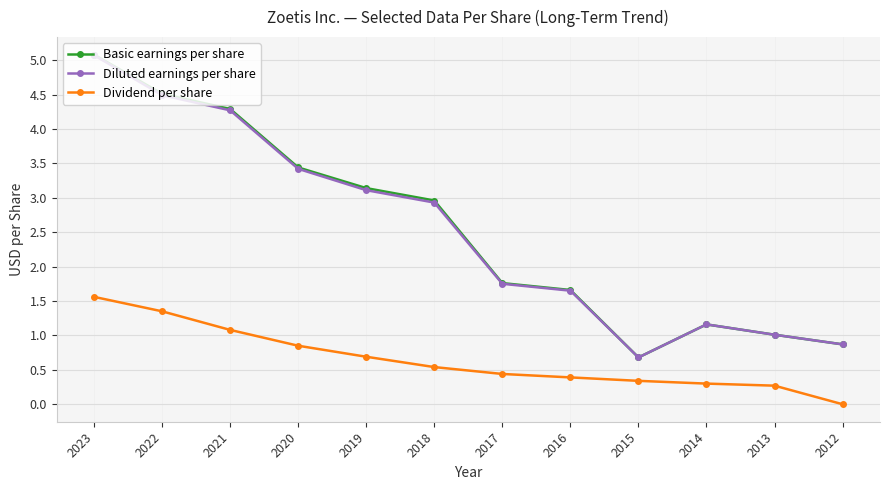

What is the spread (max minus min) of values at 2018?

2.4